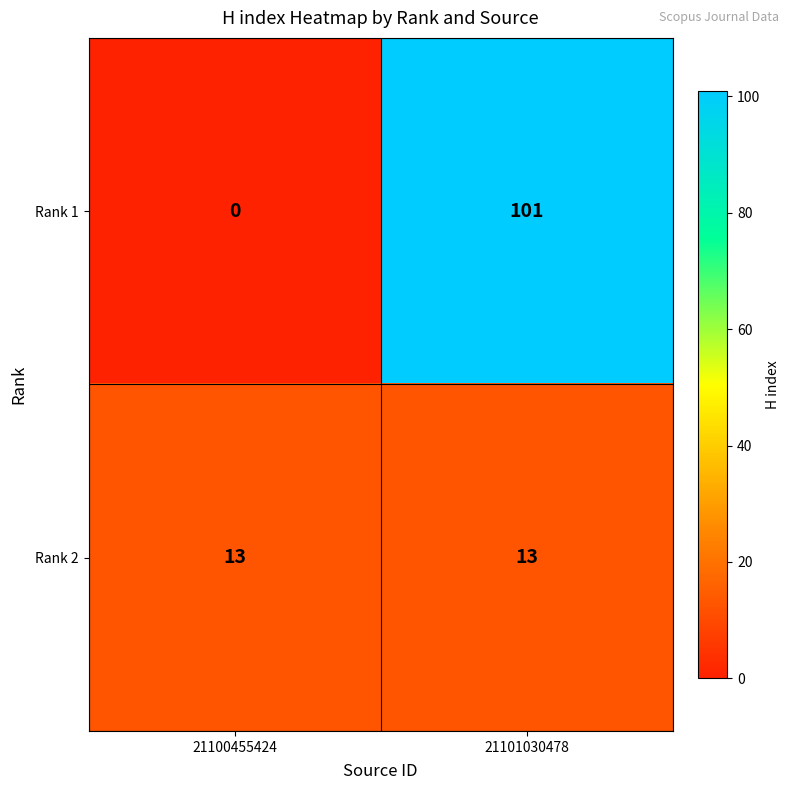

What is the maximum value shown in the chart?

101